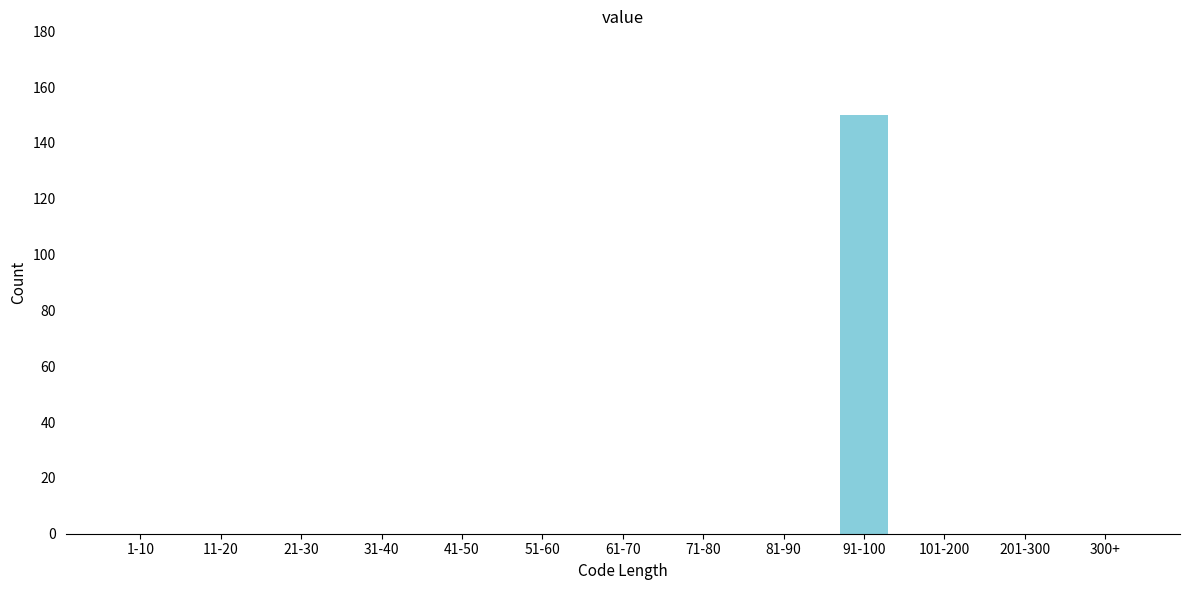

Reading left to right, transcribe all the data shown in this chart.

1-10=0	11-20=0	21-30=0	31-40=0	41-50=0	51-60=0	61-70=0	71-80=0	81-90=0	91-100=150	101-200=0	201-300=0	300+=0